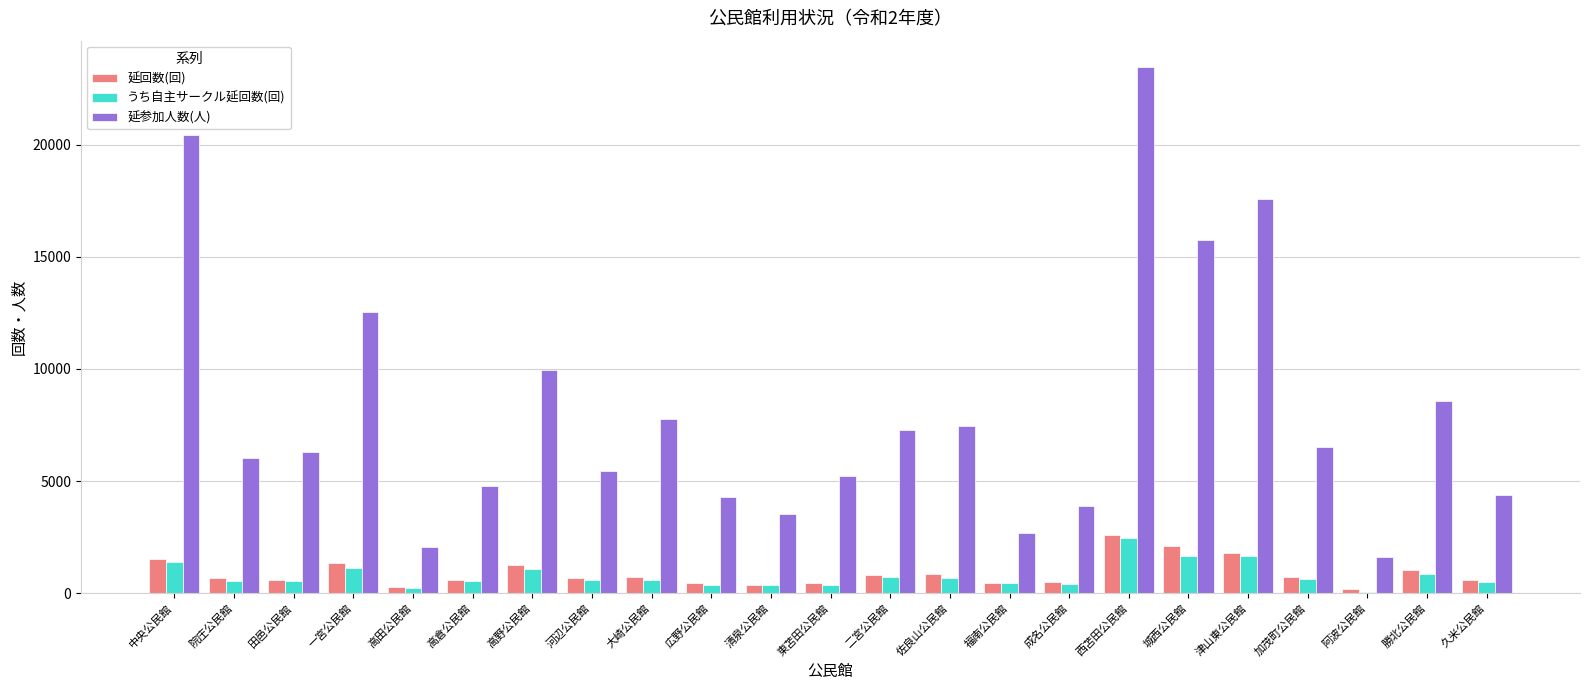

Which series changed the most between 一宮公民館 and 城西公民館?

延参加人数(人)